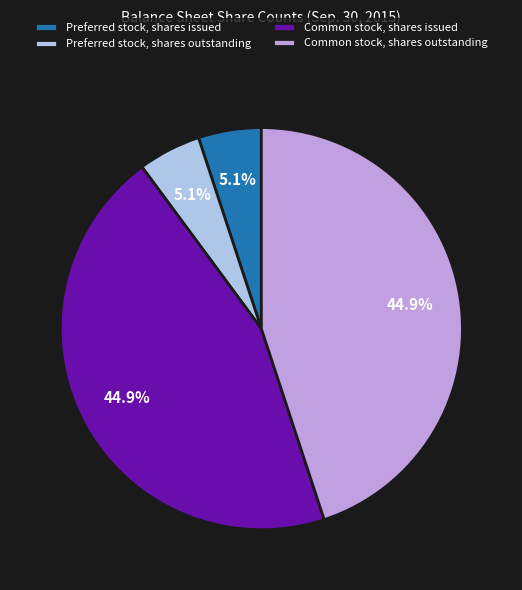

Is there any slice that represents more than half of the pie?

No